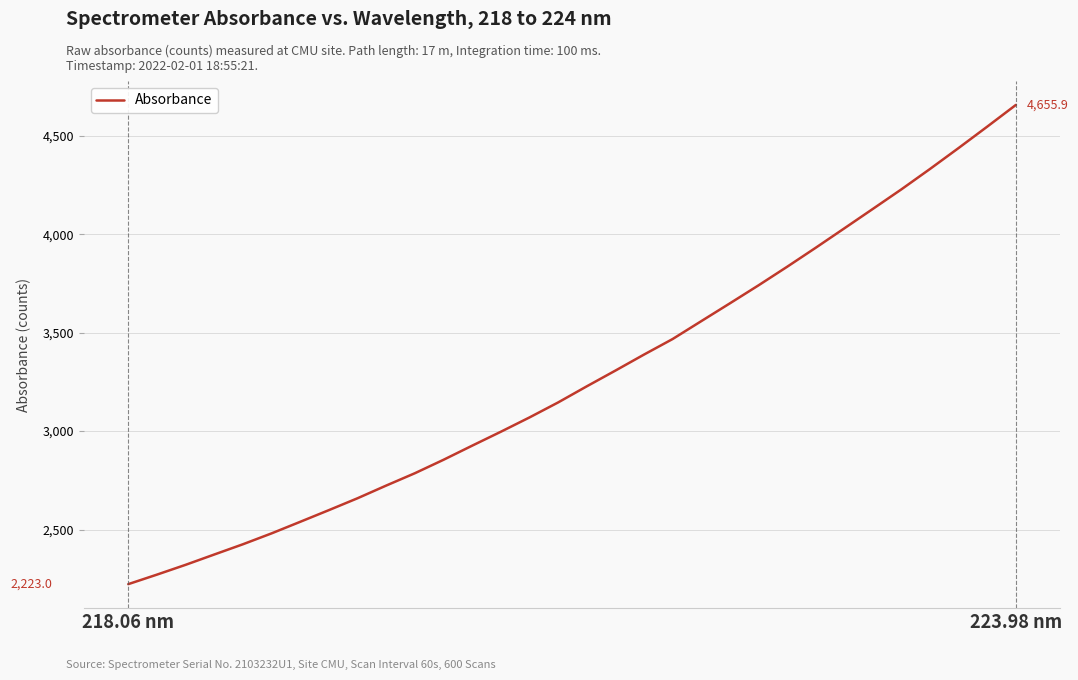

What is the greatest value displayed?

4655.9